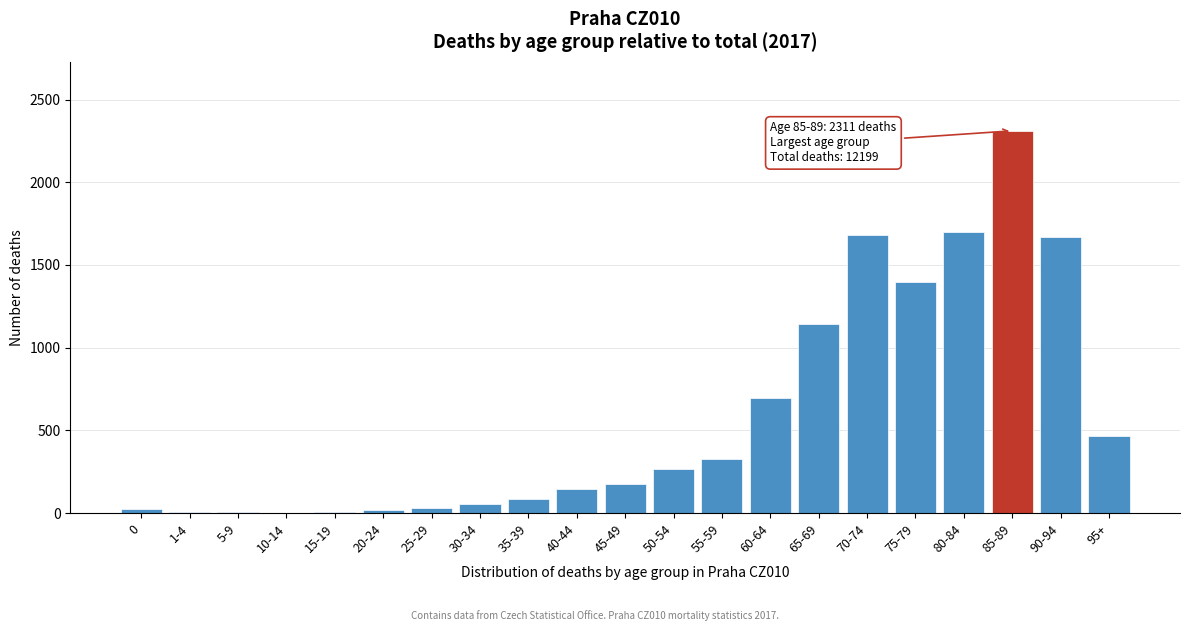

Which category has the highest value across all series?

85-89